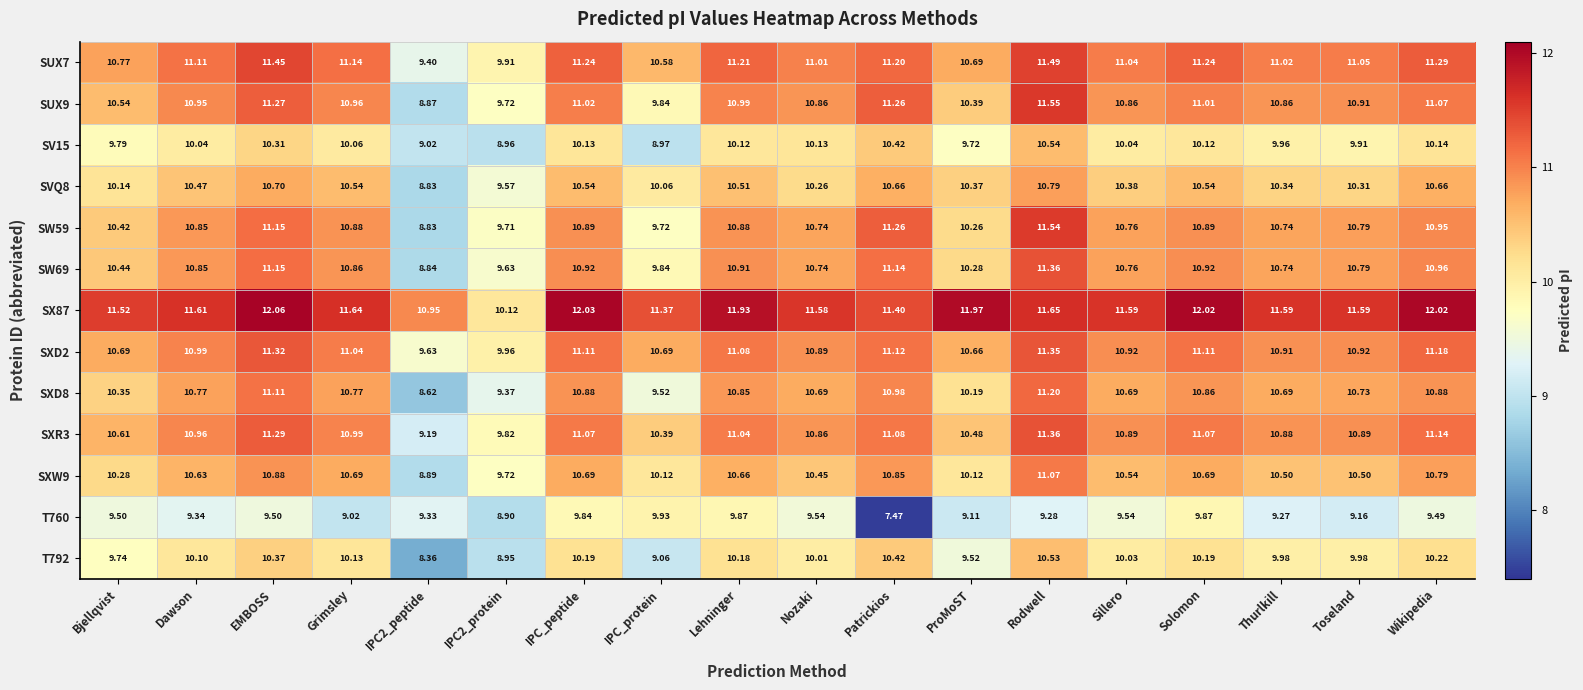

Which category has the highest value across all series?

EMBOSS